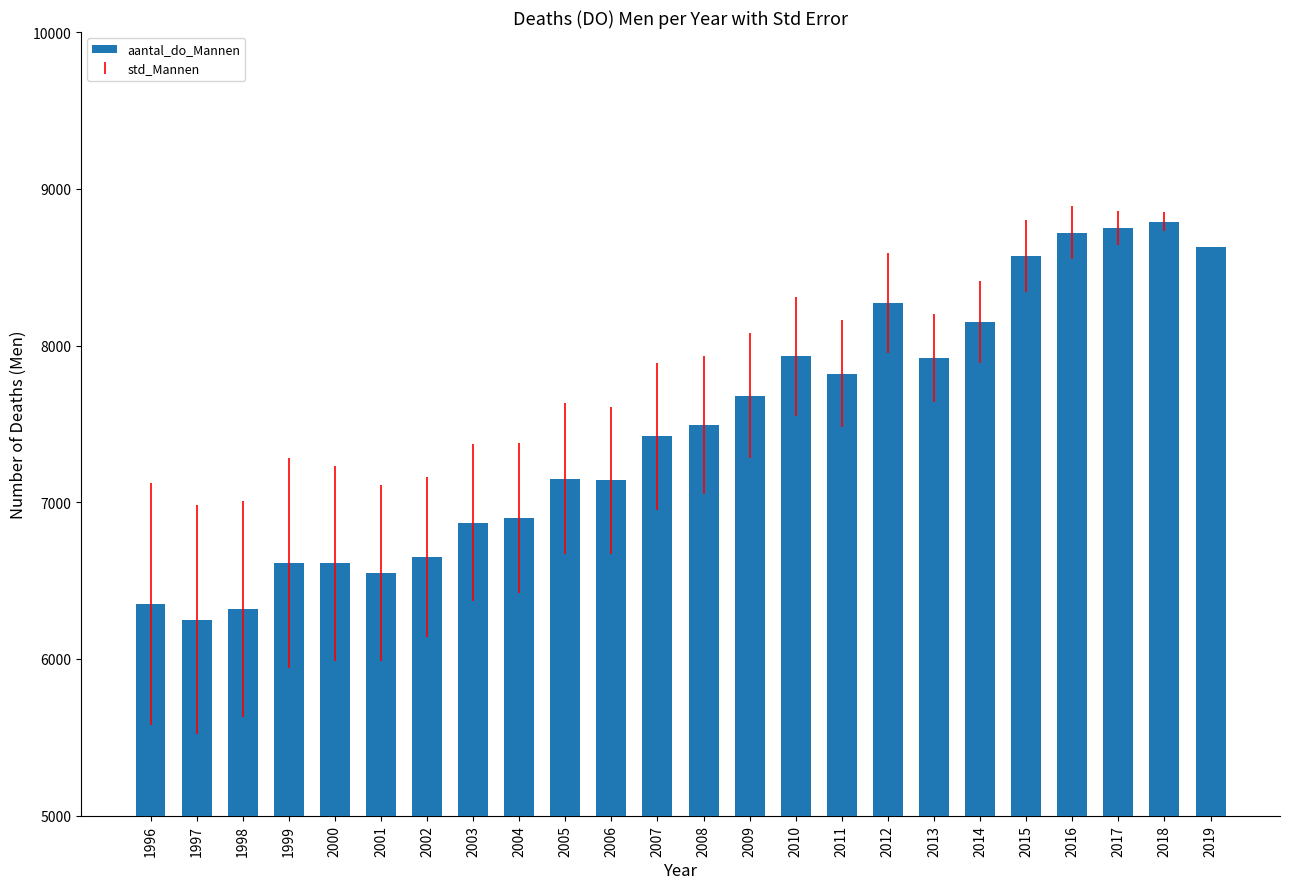

Between 2004 and 2019, which is larger?

2019